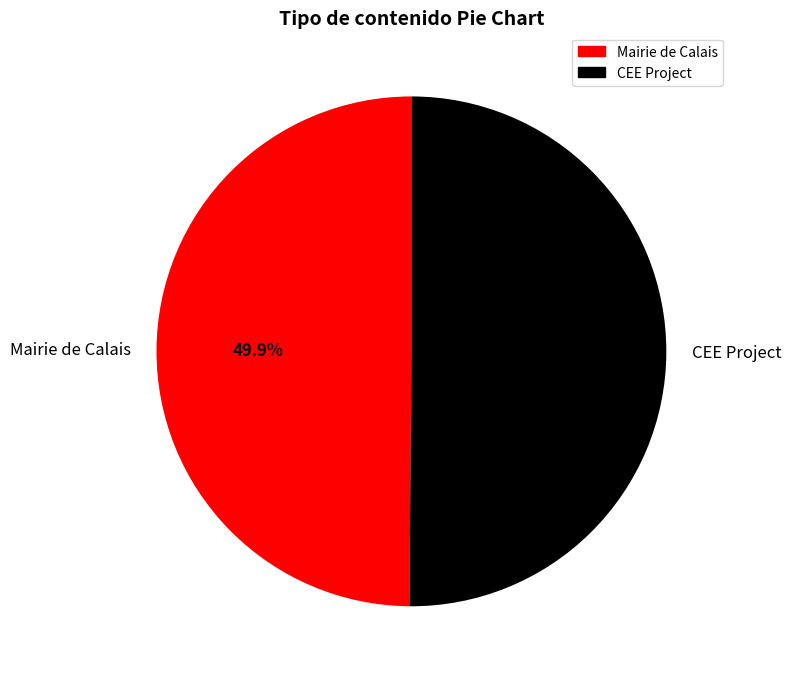

How many segments does this pie chart have?

2